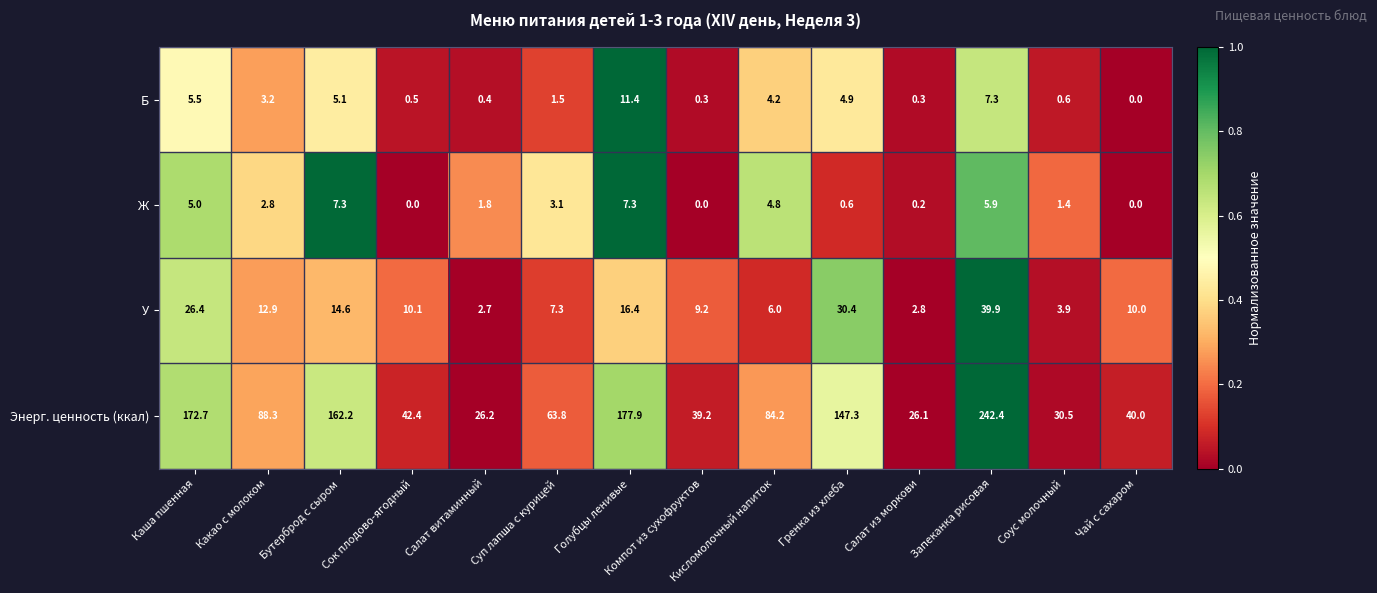

Which series has the widest spread of values?

Энерг. ценность (ккал)